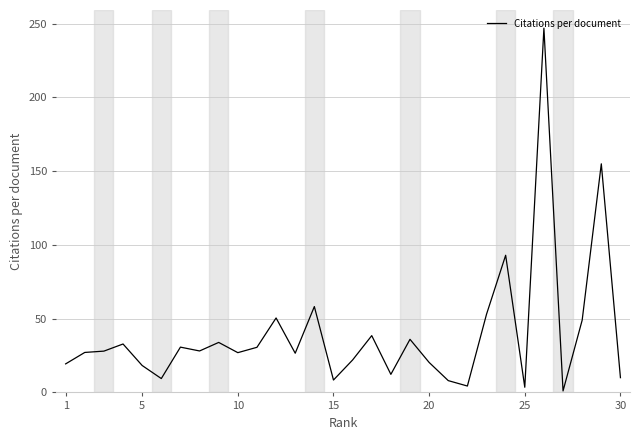

How many lines are shown in the chart?

1